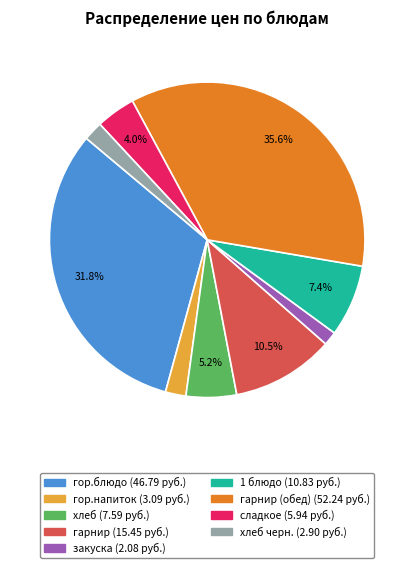

Is there a majority slice in this chart?

No